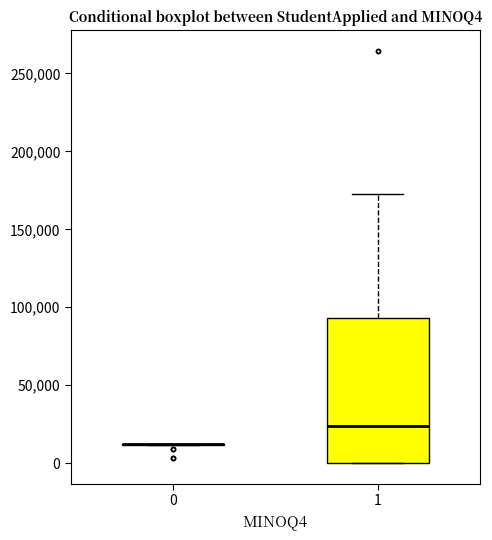

Reading left to right, read every box against the y-axis: the position of its median line, the range the box covers, and the ends of its whiskers. The values are not printed on the chart, so give them approximately, as read against the axis.

0: box collapsed to a line at 10000, whiskers 10000 to 10000
1: median 25000, box 0 to 95000, whiskers 0 to 170000